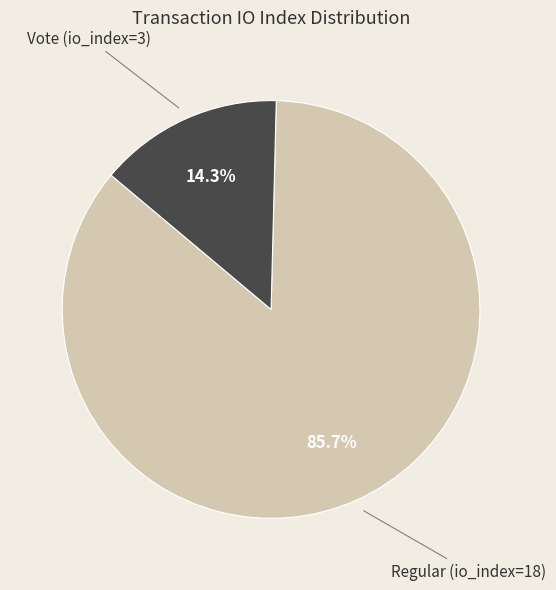

Which slice is the largest?

Regular (io_index=18)